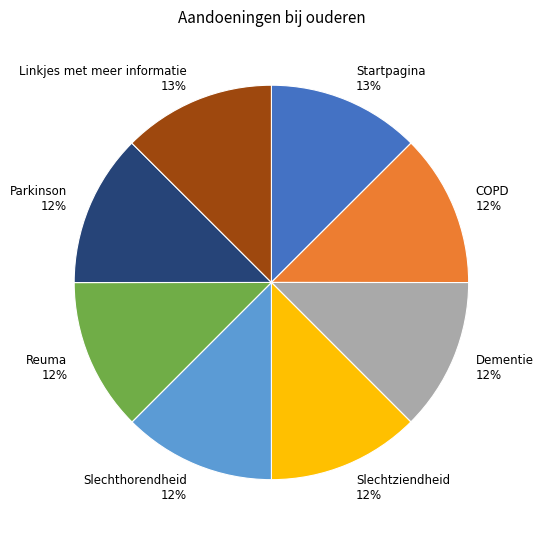

Approximately how many times larger is the value at Slechthorendheid 12% compared to Parkinson 12%?

1.0